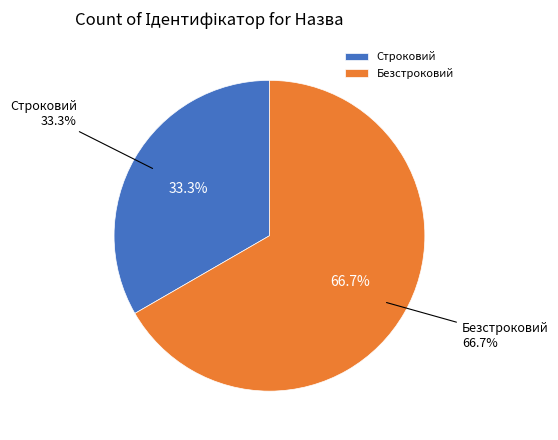

To the nearest percent, what is the difference between the Строковий and Безстроковий slice percentages?

33%